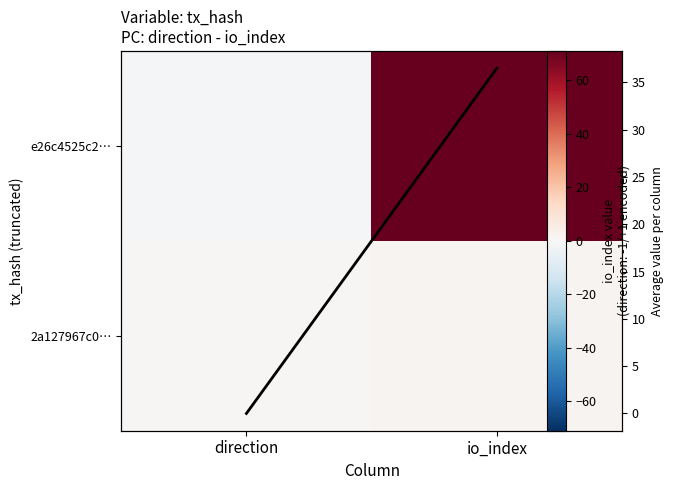

What is the average value of the Column mean series?

18.2